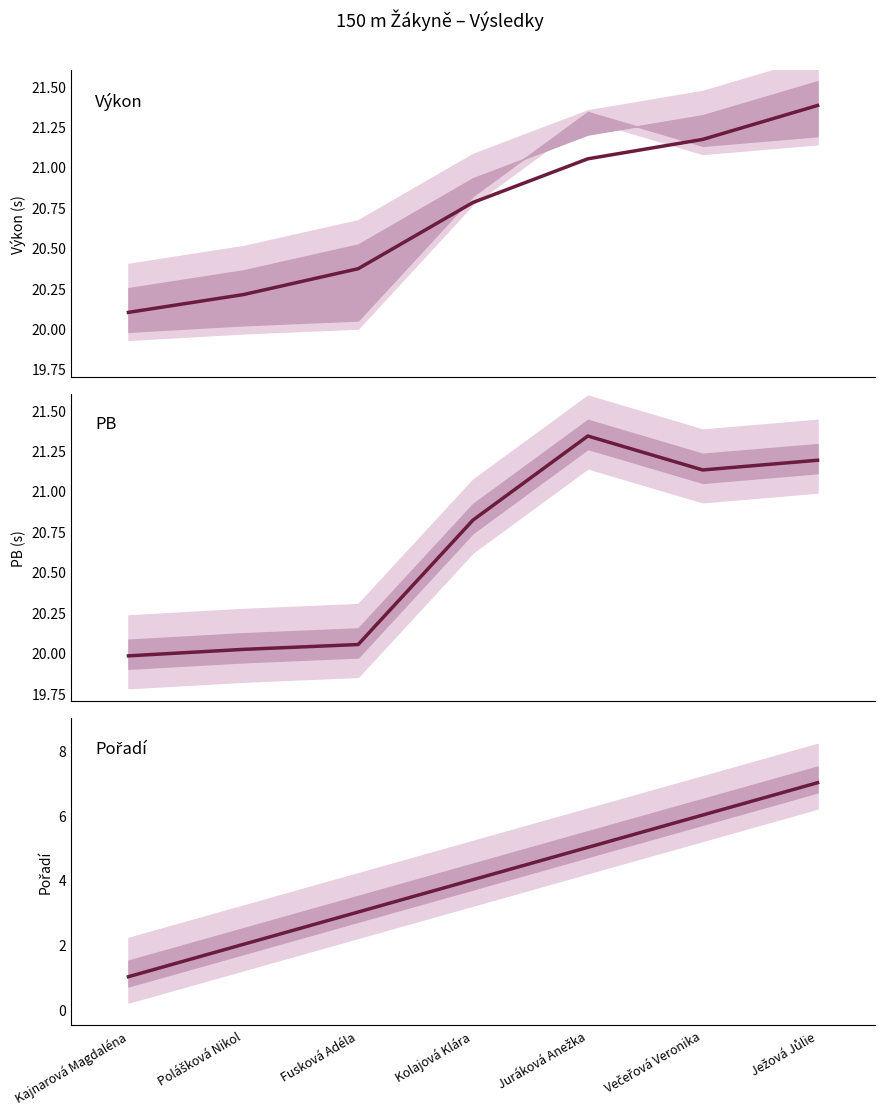

Does the chart display data point markers on the line(s)?

No